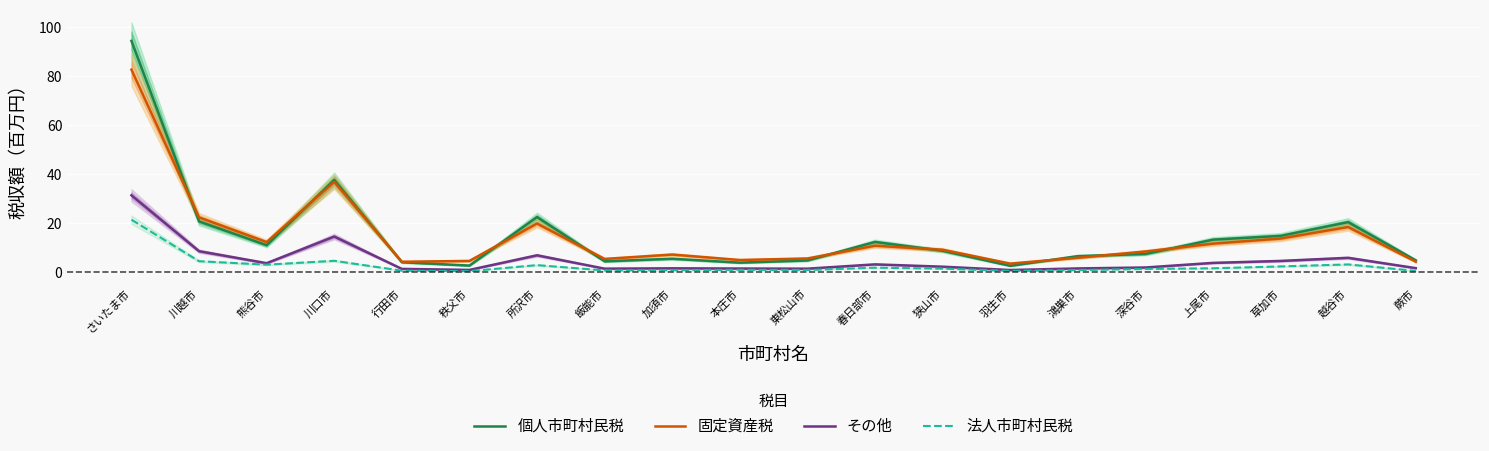

At which label does 法人市町村民税 reach its minimum?

秩父市